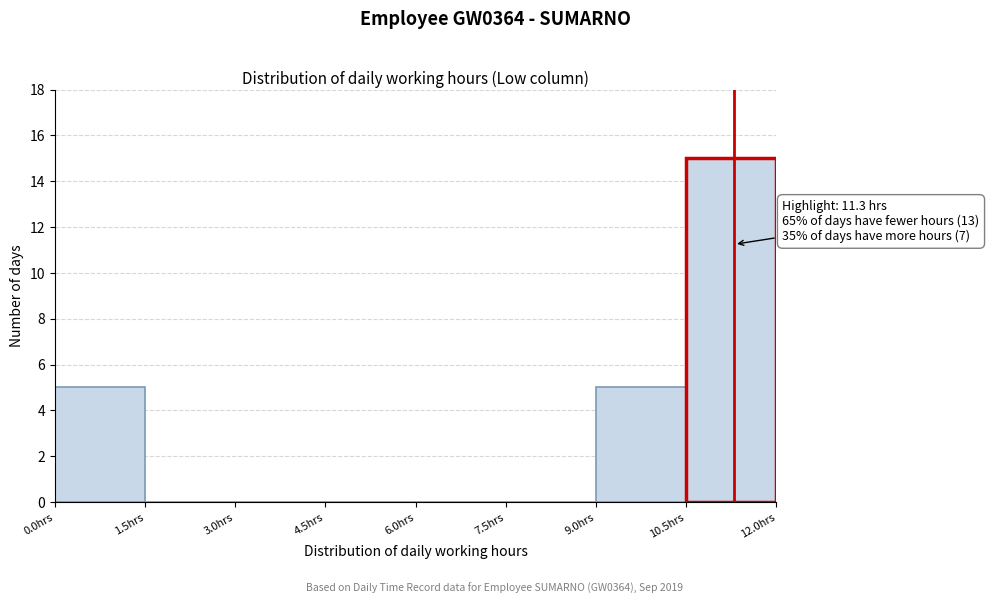

Over which range of the x-axis is the bar tallest?

10.5 to 12.0